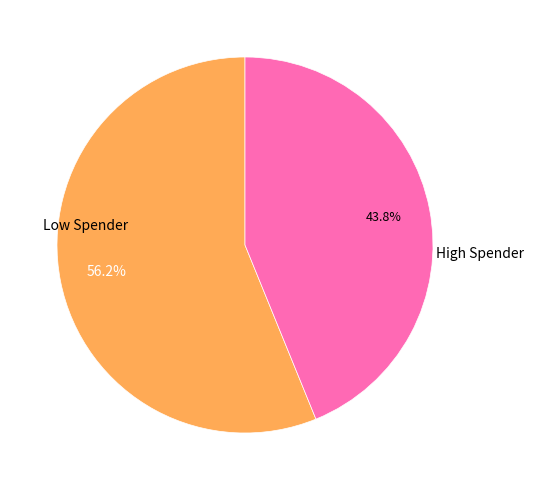

How many slices are in this pie chart?

2